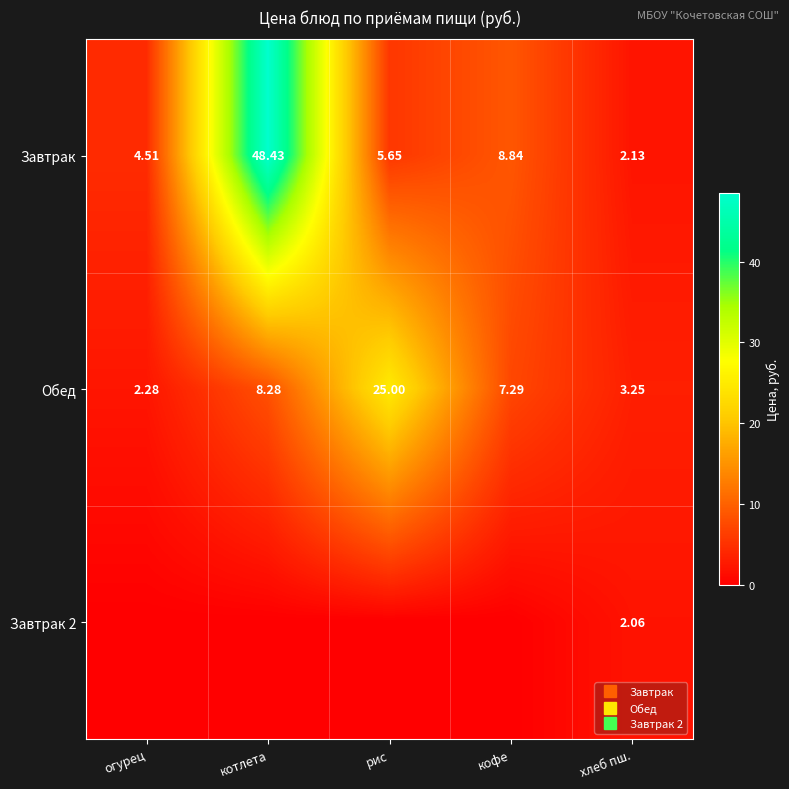

Which series has the largest total across all categories?

Завтрак